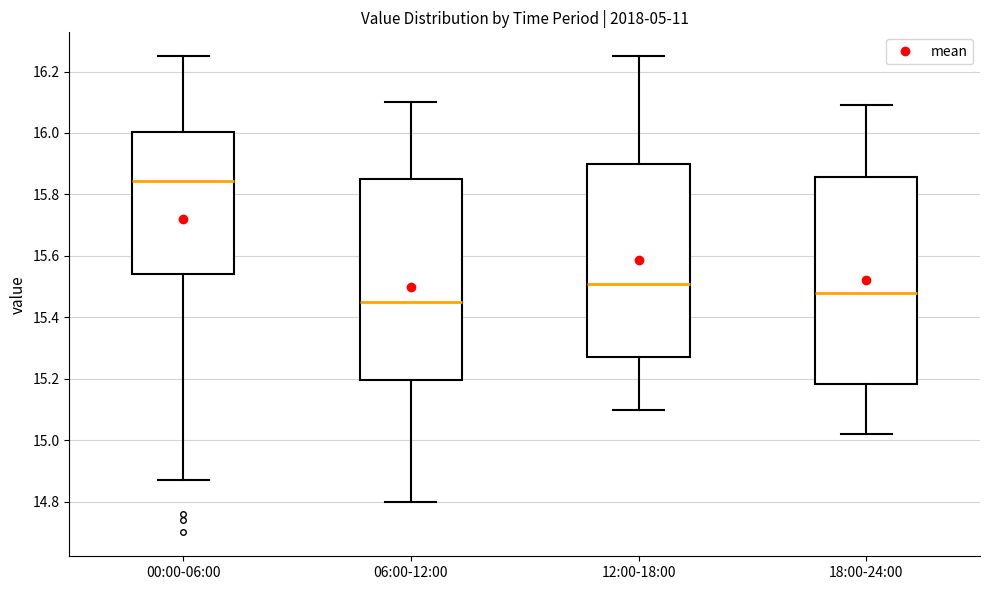

Which box's median line is the highest?

00:00-06:00